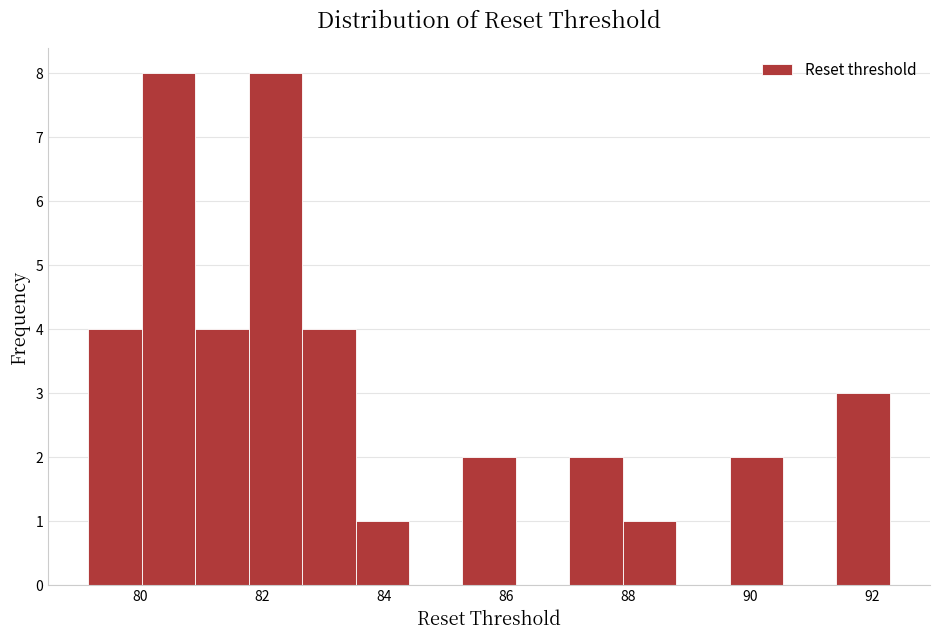

Reading left to right, transcribe this chart: for each bar, give the range it covers on the x-axis and its height. Neither the bar edges nor the heights are printed on the chart, so give them approximately, as read against the axes.

79.2 to 80.0: 4
80.0 to 81.0: 8
81.0 to 81.8: 4
81.8 to 82.6: 8
82.6 to 83.6: 4
83.6 to 84.4: 1
84.4 to 85.2: 0
85.2 to 86.2: 2
86.2 to 87.0: 0
87.0 to 88.0: 2
88.0 to 88.8: 1
88.8 to 89.6: 0
89.6 to 90.6: 2
90.6 to 91.4: 0
91.4 to 92.4: 3